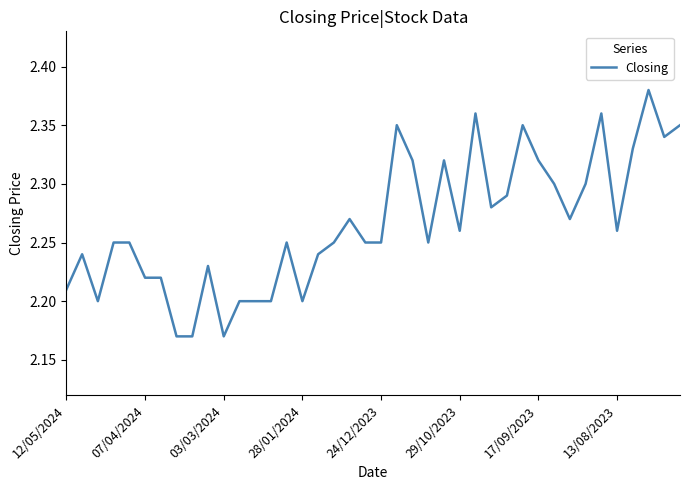

Count the values in the range 2 to 3.

40